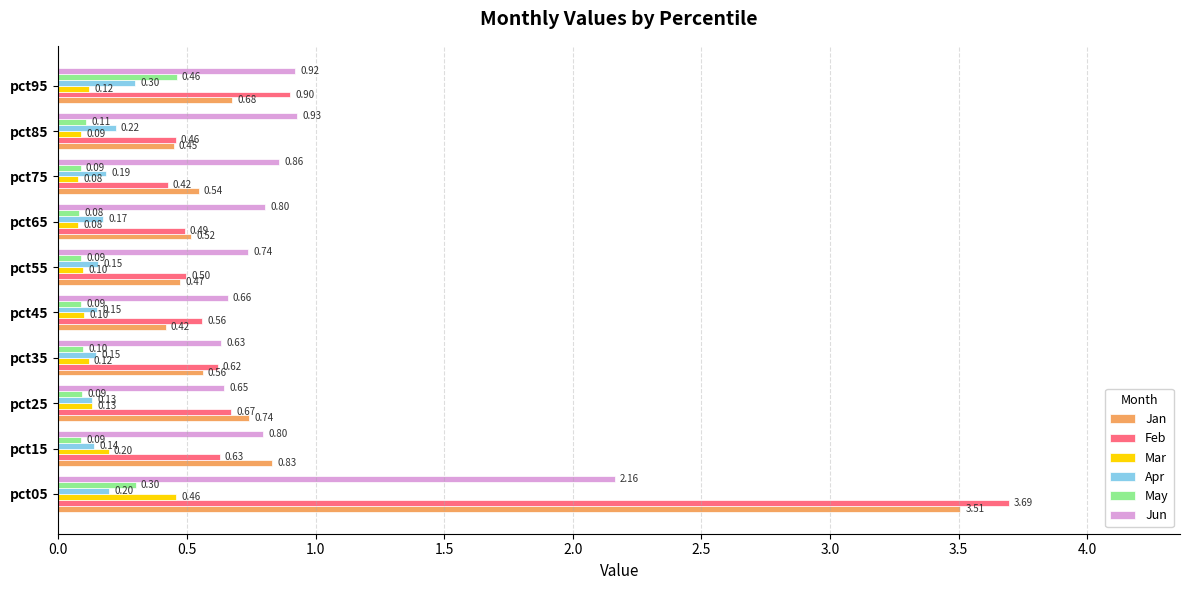

At pct85, list the series in order from smallest to largest.

Mar, May, Apr, Jan, Feb, Jun